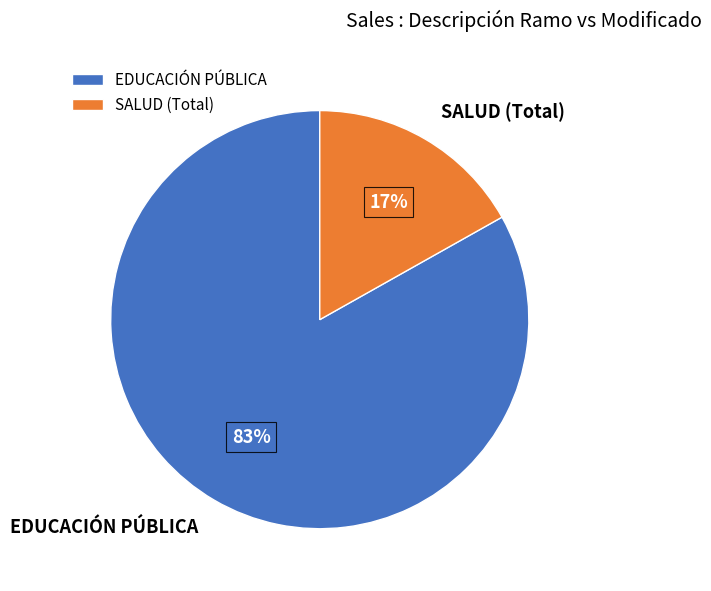

Do EDUCACIÓN PÚBLICA and SALUD (Total) together represent more than half of the pie?

Yes